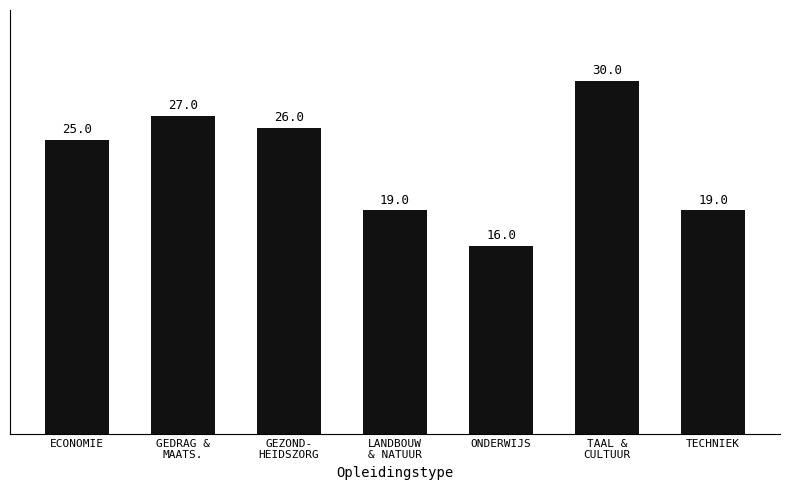

What is the ratio of the value at ONDERWIJS to the value at TECHNIEK?

0.8